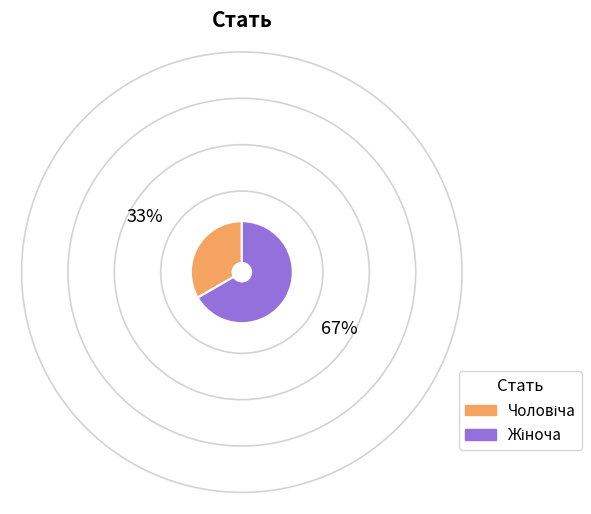

Does any single category account for the majority?

Yes